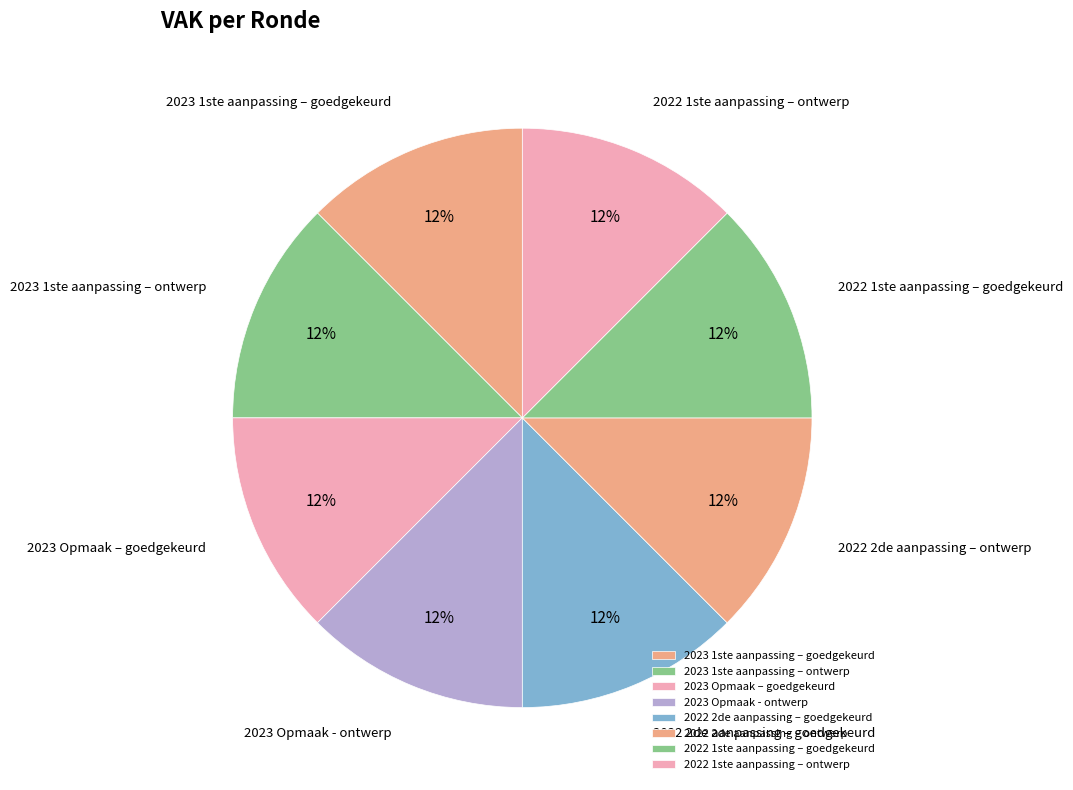

True or false: 2022 2de aanpassing – goedgekeurd accounts for 12% of the total.

True